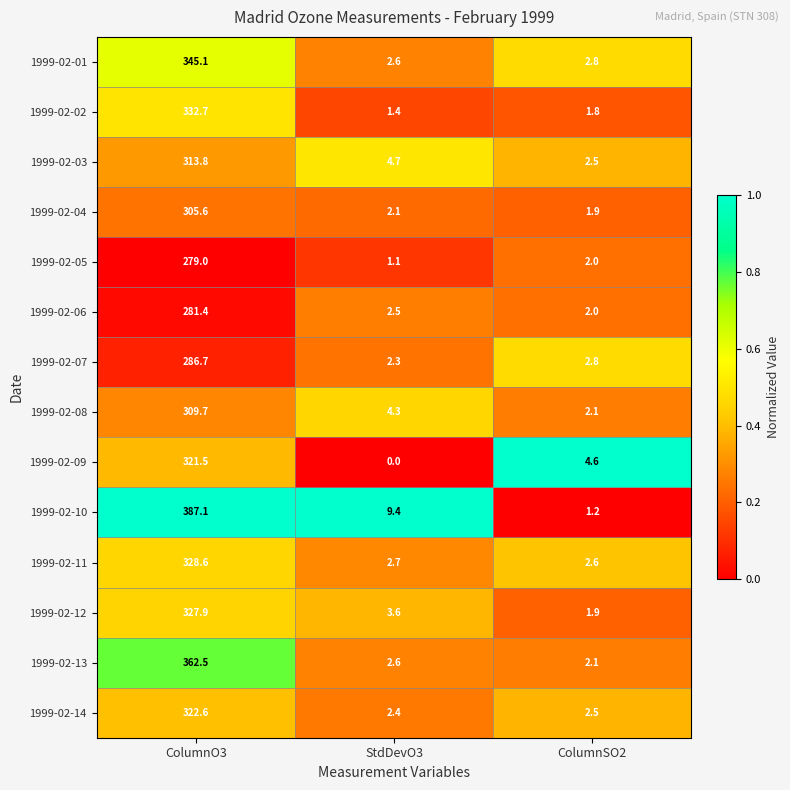

Is it true that 1999-02-13 equals 1.0 at StdDevO3?

False